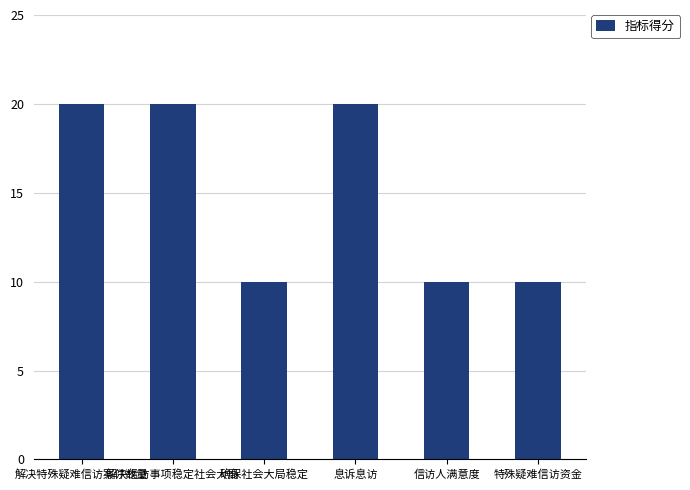

True or false: the data shows 10 at 信访人满意度.

True